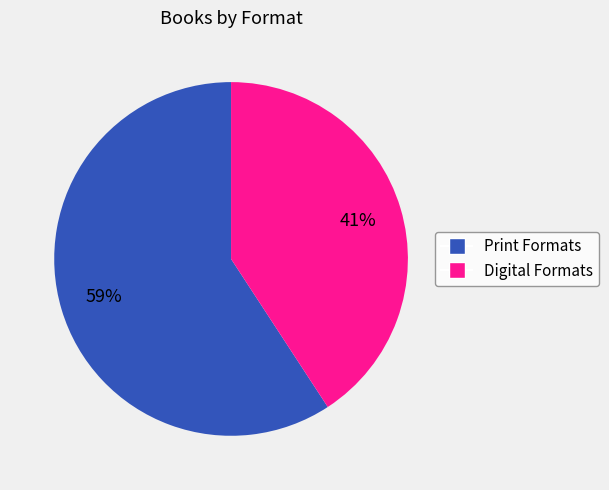

Is there any slice that represents more than half of the pie?

Yes